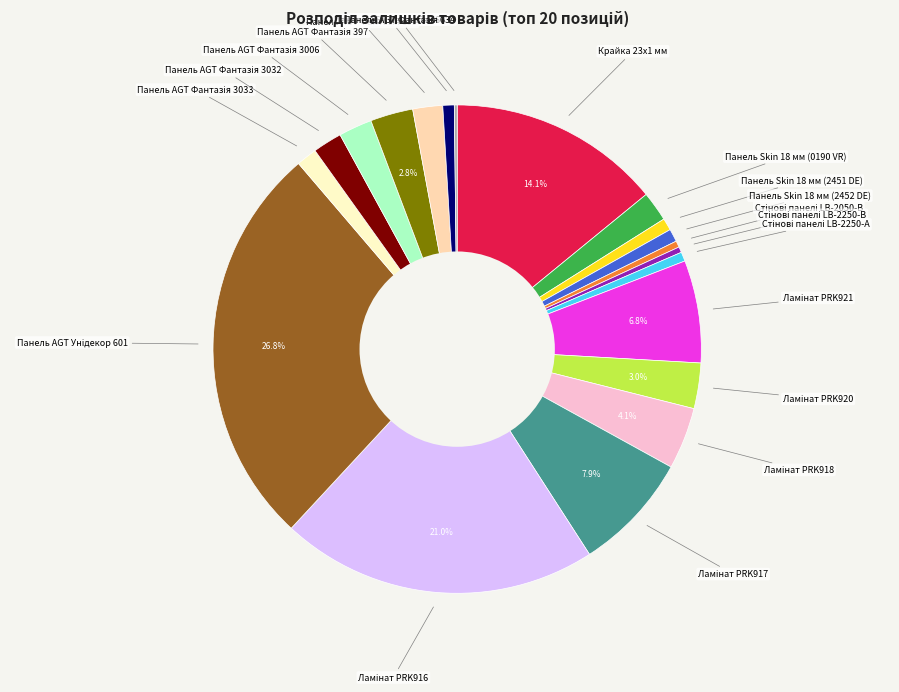

Is there a majority slice in this chart?

No